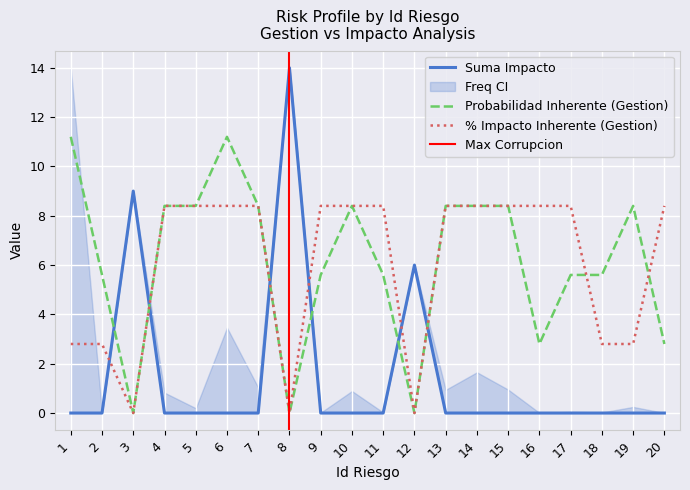

What is the spread (max minus min) of values at 4?

8.4